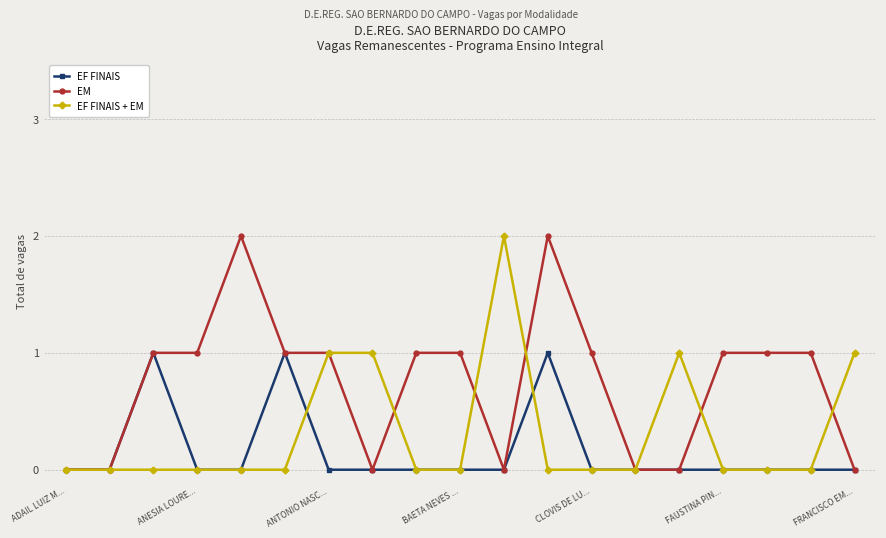

Is this an area chart (filled region under the line)?

No